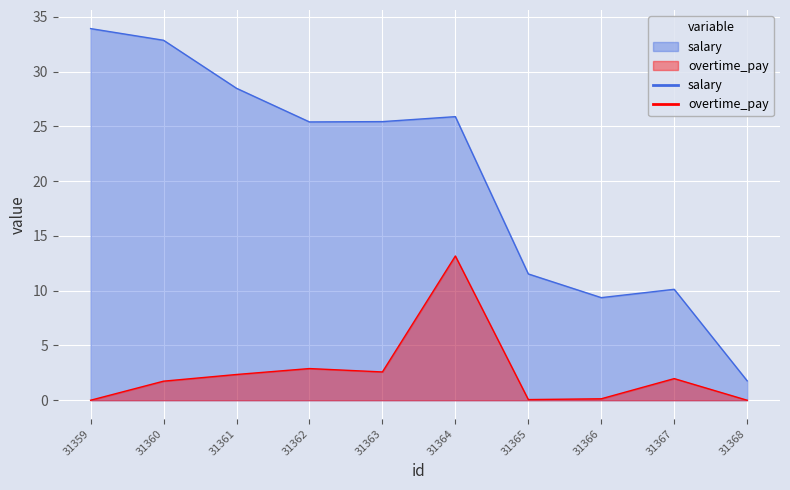

What is the maximum value shown in the chart?

33.9